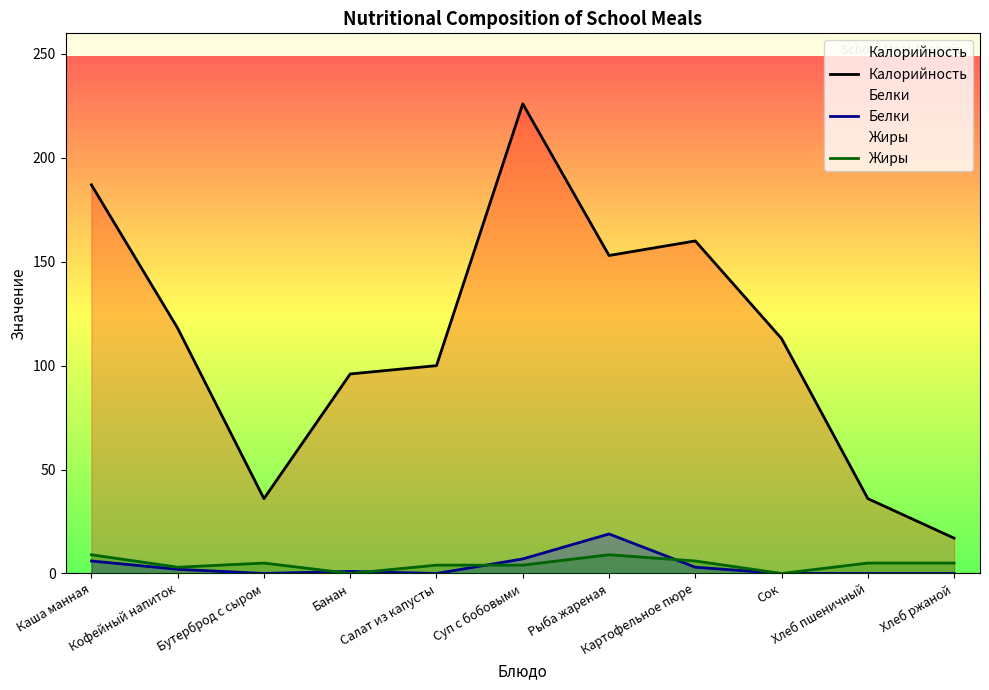

What is the label of the 10th point from the left?

Хлеб пшеничный